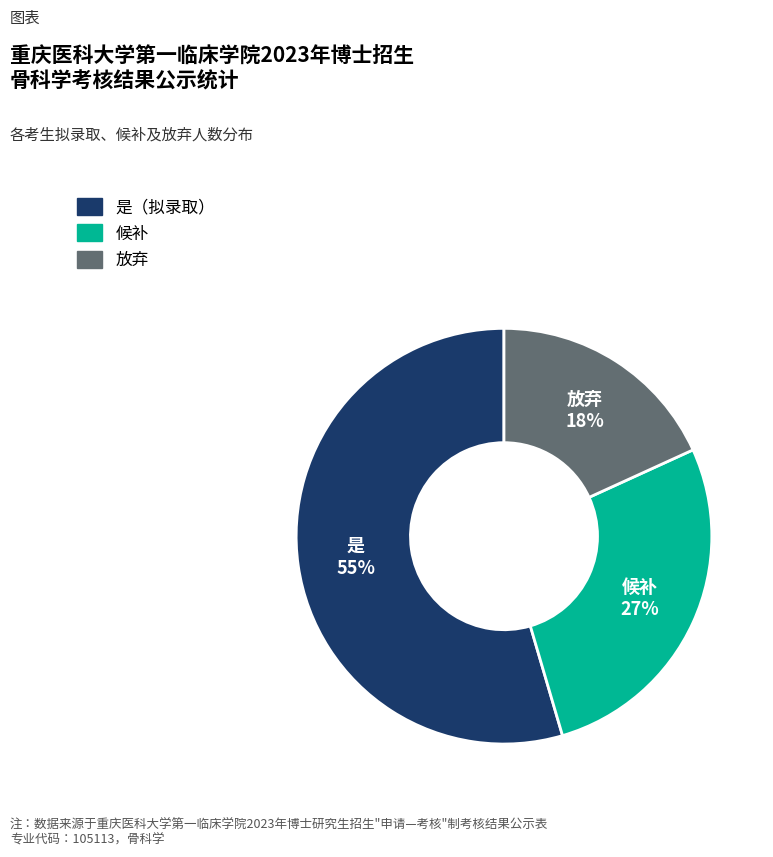

Approximately how many times larger is the value at 候补 compared to 是?

0.5